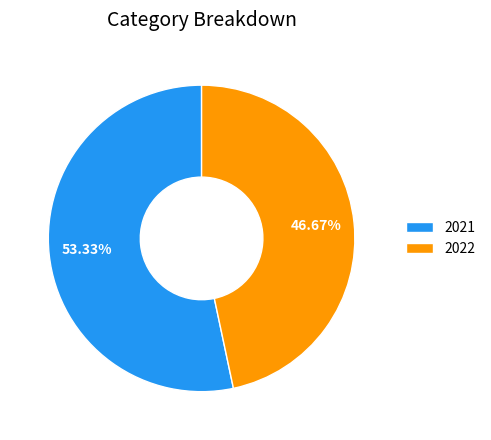

To the nearest percent, what portion does 2022 represent?

47%